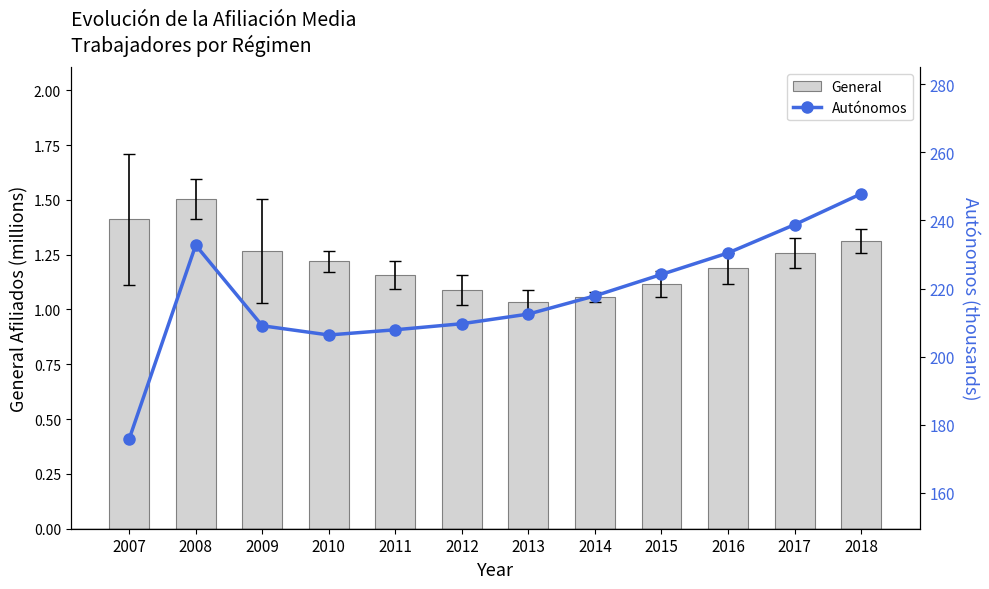

At 2010, list the series in order from smallest to largest.

General, Autónomos